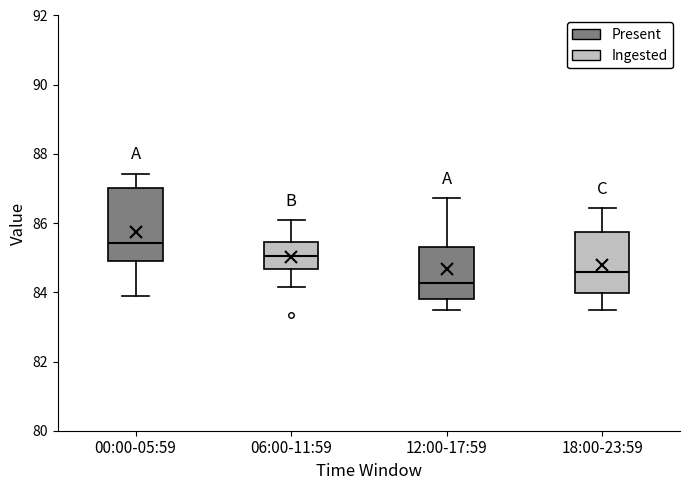

Where does the upper whisker of the box for 06:00-11:59 end on the y-axis? The values are not printed on the chart, so give them approximately, as read against the axis.

86.0